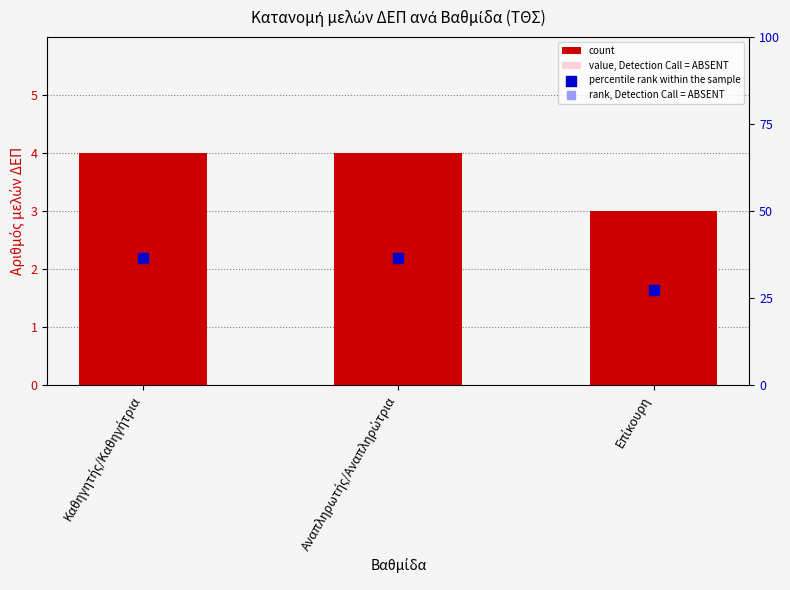

Which series has the largest total across all categories?

percentile rank within the sample